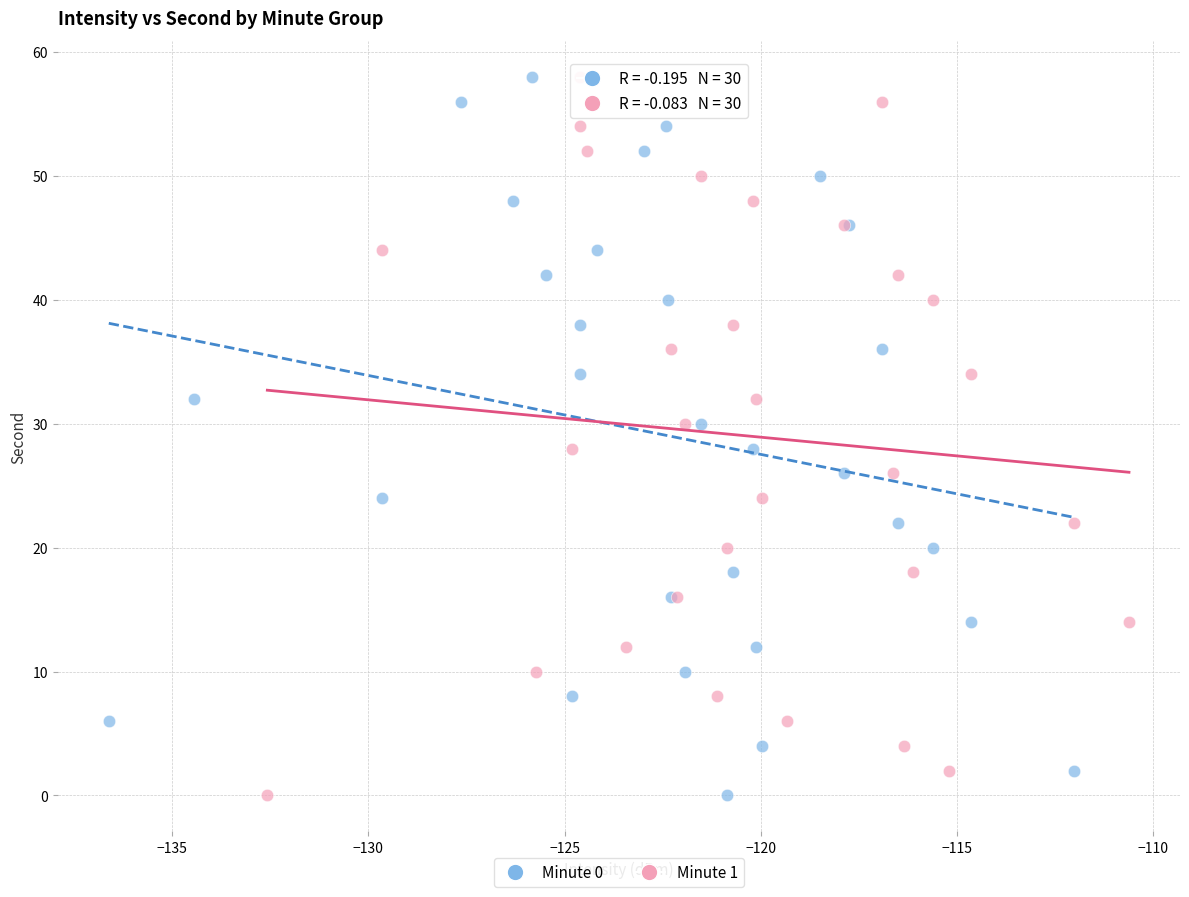

What are all the series names shown in the legend?

Minute 0, Minute 1